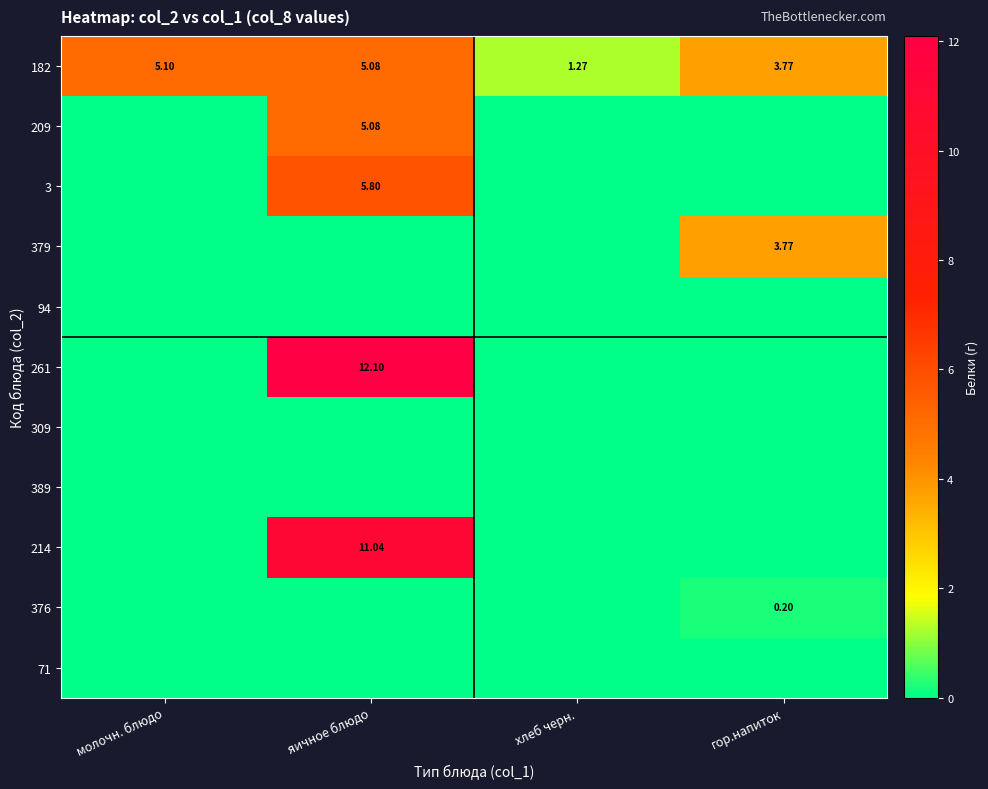

Is the value of 214 at яичное блюдо greater than the value of 3 at яичное блюдо?

Yes